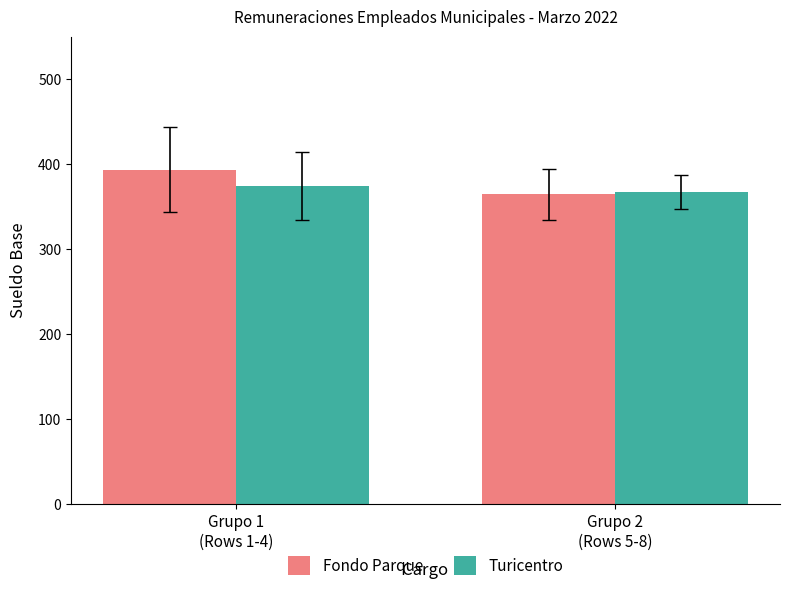

List the series in order of their peak value, lowest first.

Turicentro, Fondo Parque